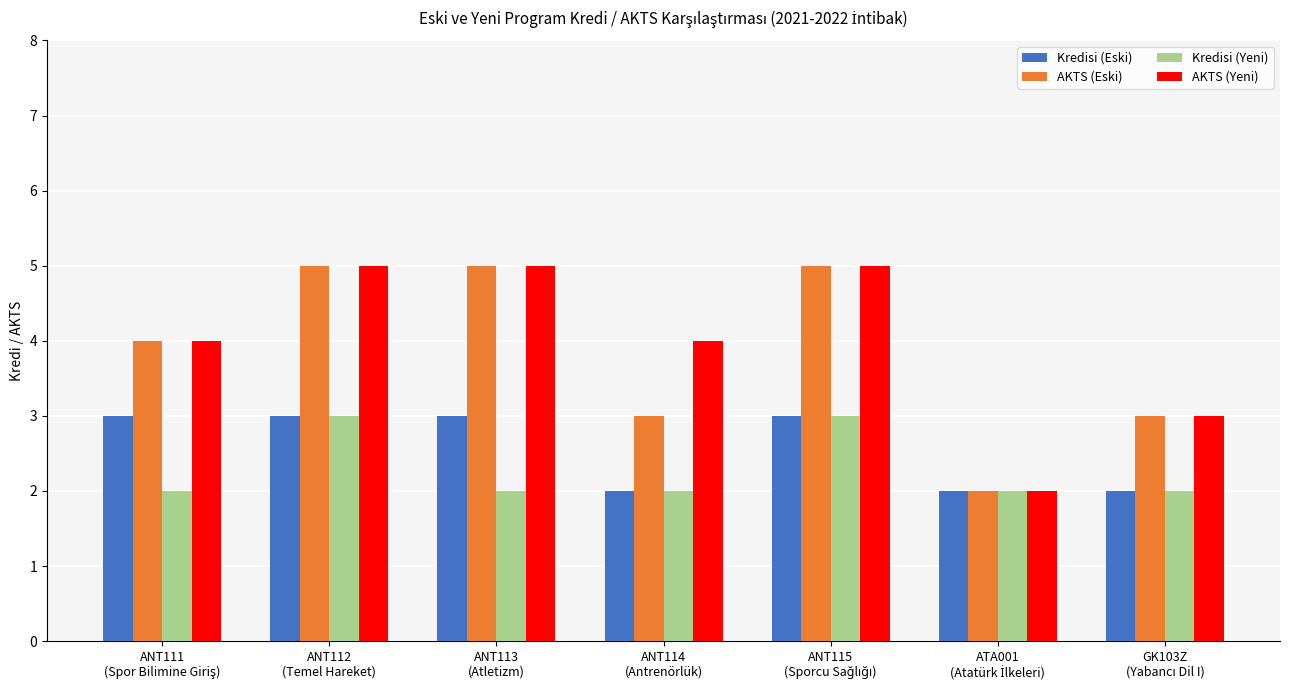

What is the difference between the maximum and minimum values in the AKTS (Eski) series?

3